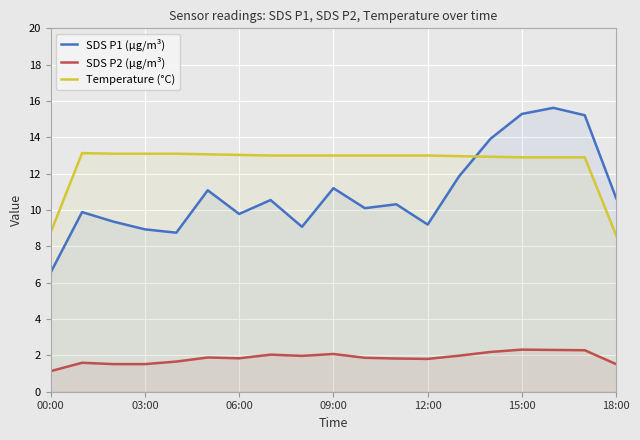

At which label does SDS P1 (µg/m³) reach its minimum?

00:00